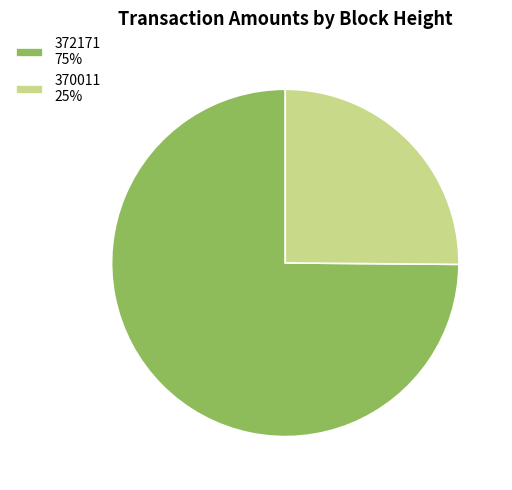

Is it true that 372171 75% is 75% of the pie?

True